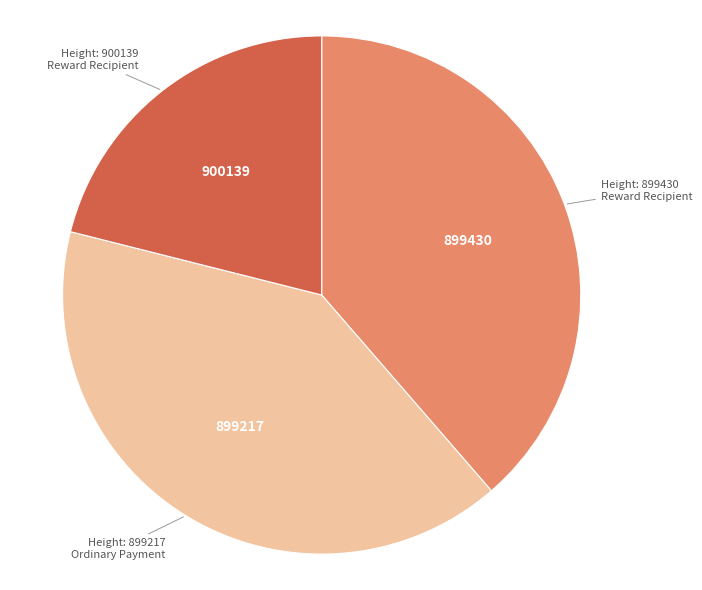

Count the number of slices in the pie.

3